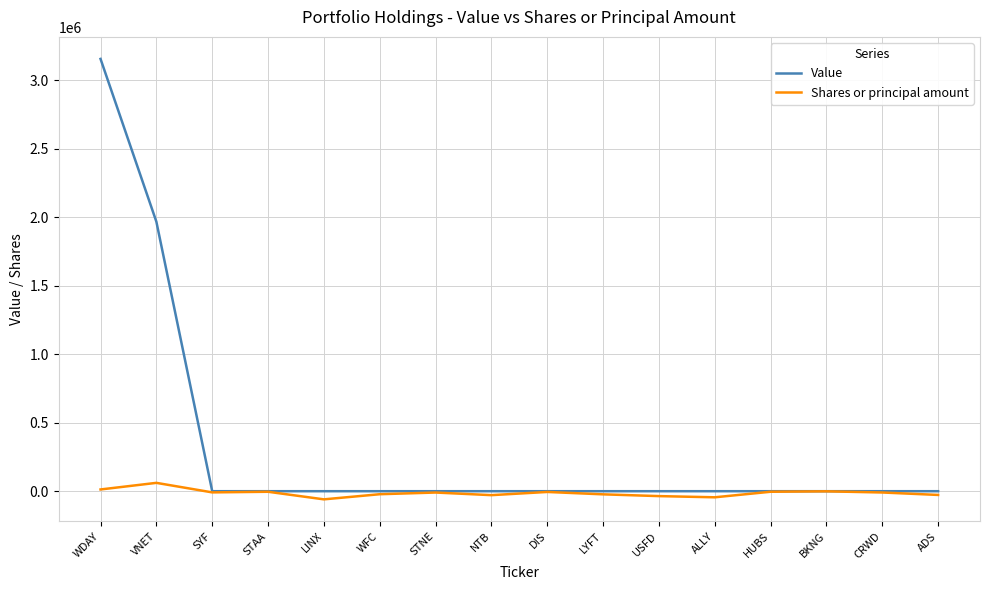

Is it true that Value equals 0 at ADS?

True